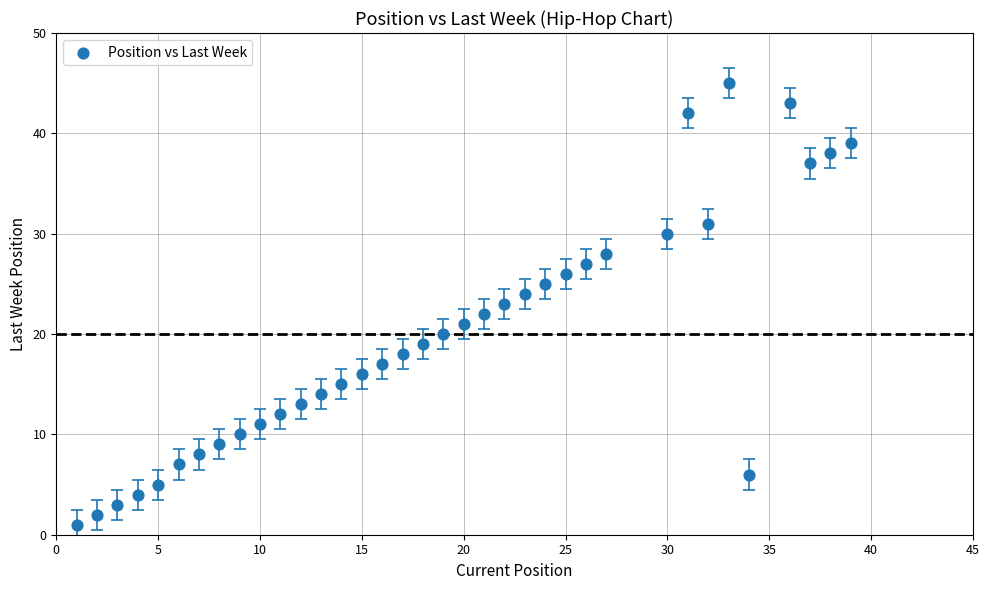

What is the range of X values (max minus min)?

38